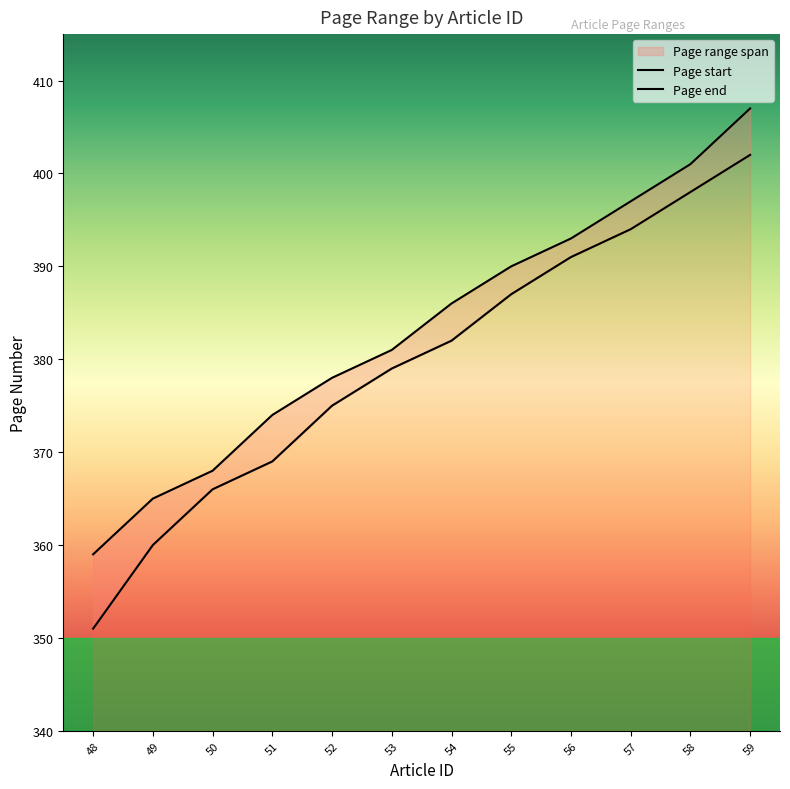

What is the difference between the maximum and second lowest values in the Page start series?

42